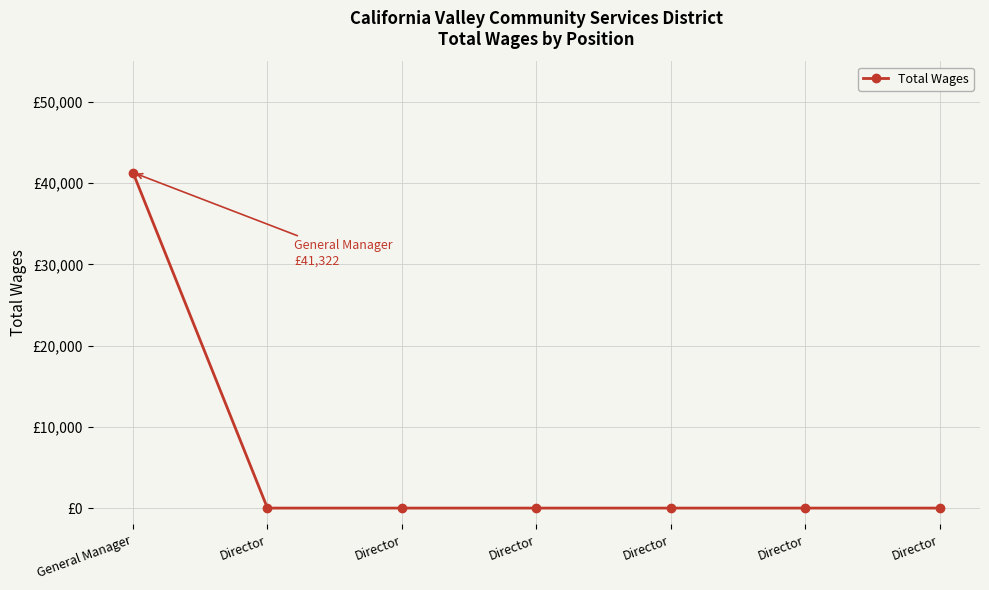

Does the chart have visible grid lines?

Yes